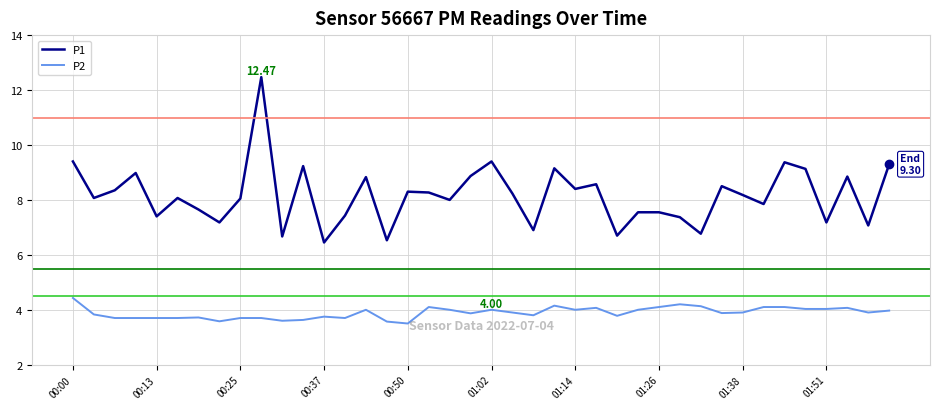

Which series has the largest total across all categories?

P1